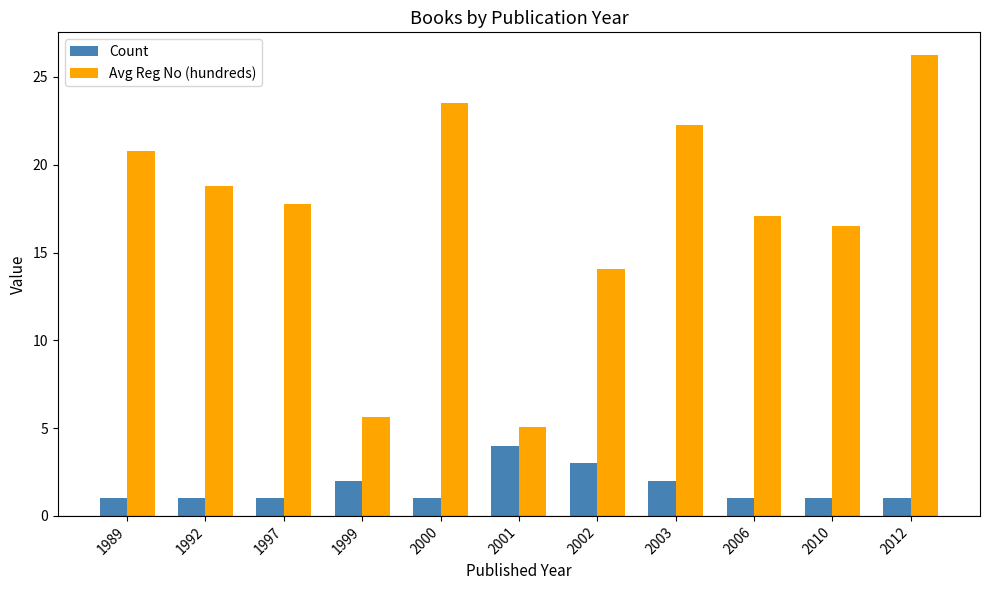

What is the sum of the Count values at 2003 and 2010?

3.0